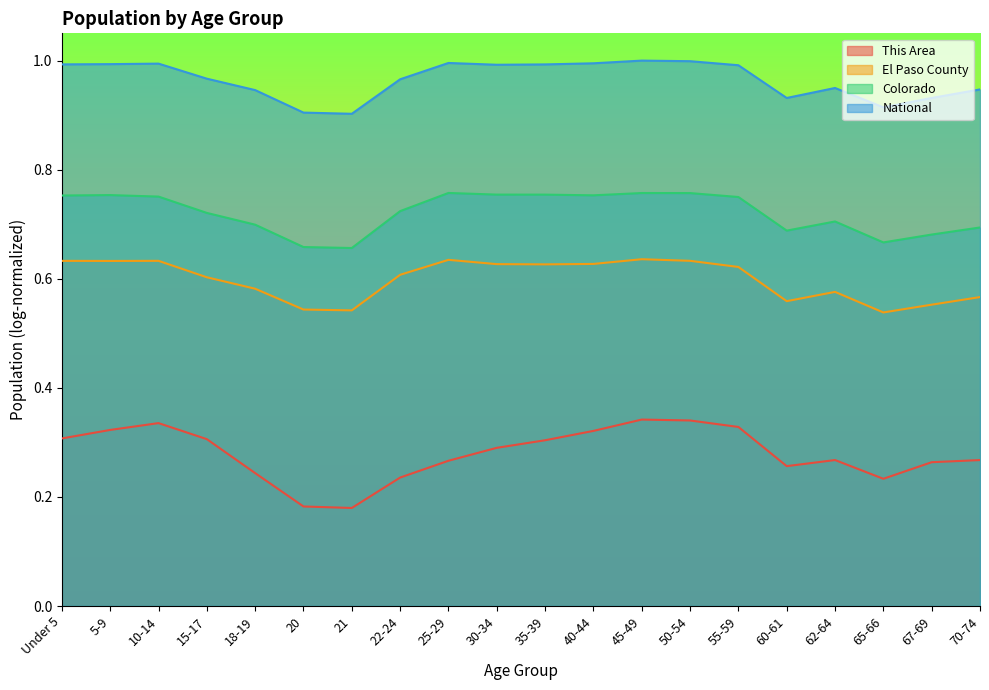

What position from the right is 30-34?

11